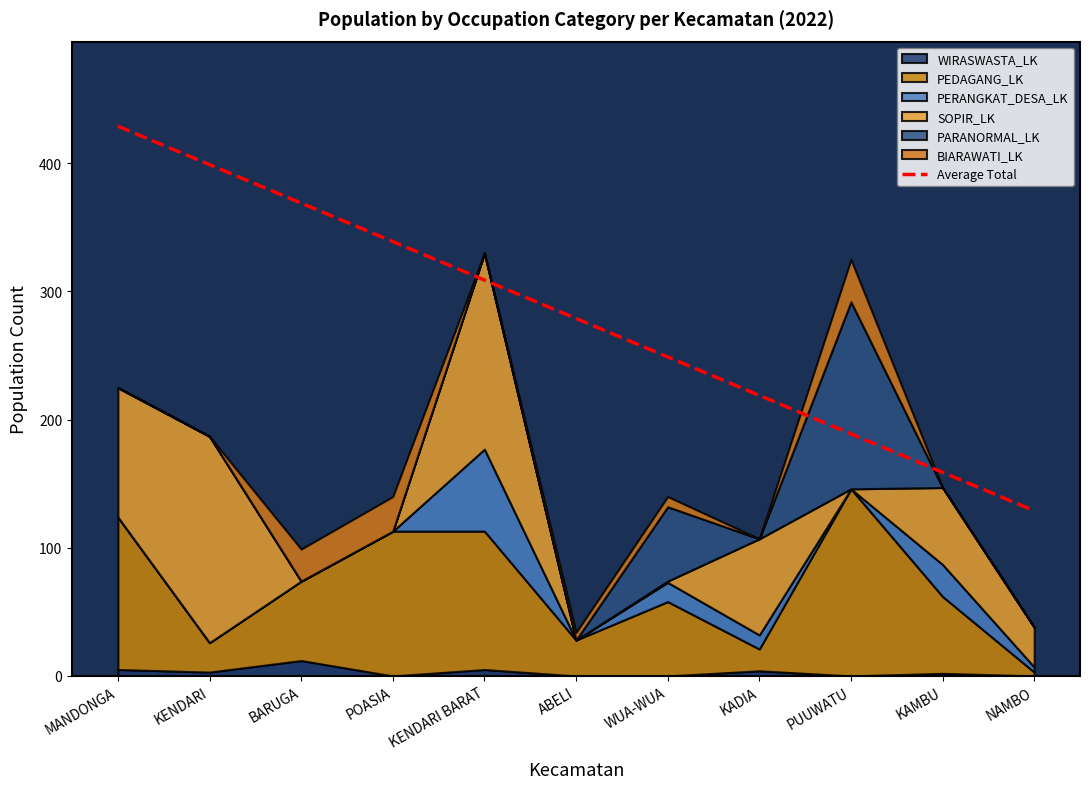

List the labels in order of value, smallest first.

NAMBO, KAMBU, PUUWATU, KADIA, WUA-WUA, ABELI, KENDARI BARAT, POASIA, BARUGA, KENDARI, MANDONGA